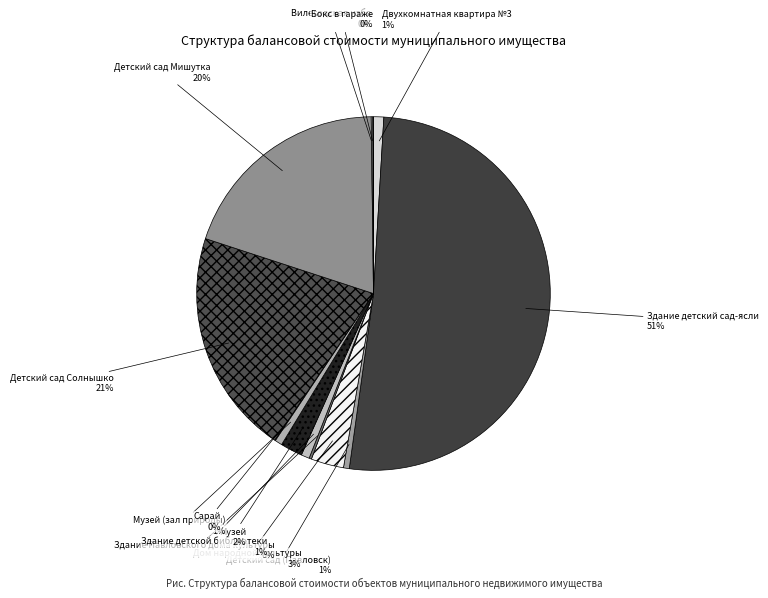

To the nearest percent, what is the combined percentage of Детский сад Мишутка and Дом народной культуры?

23%